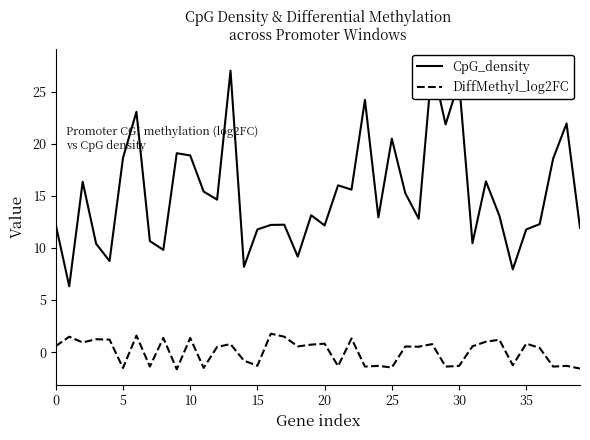

Is the value of CpG_density at 15 greater than the value of DiffMethyl_log2FC at 39?

Yes